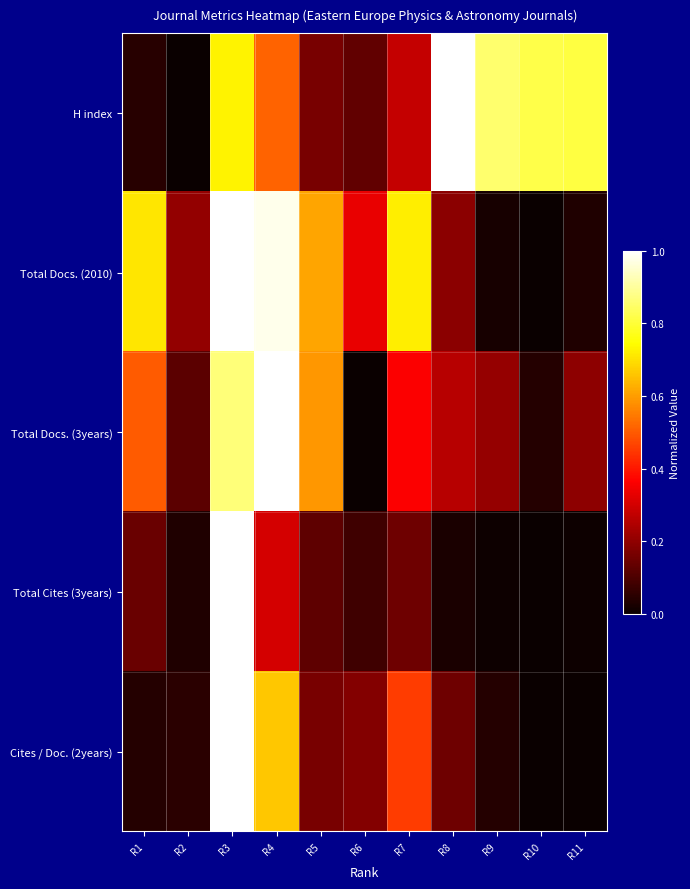

Reading left to right, list all the values displayed in this chart.

H index: R1=0.0	R2=0.0	R3=0.7	R4=0.5	R5=0.2	R6=0.1	R7=0.3	R8=1.0	R9=0.9	R10=0.8	R11=0.8
Total Docs. (2010): R1=0.7	R2=0.2	R3=1.0	R4=1.0	R5=0.6	R6=0.3	R7=0.7	R8=0.2	R9=0.0	R10=0.0	R11=0.0
Total Docs. (3years): R1=0.5	R2=0.1	R3=0.9	R4=1.0	R5=0.6	R6=0.0	R7=0.4	R8=0.3	R9=0.2	R10=0.0	R11=0.2
Total Cites (3years): R1=0.1	R2=0.0	R3=1.0	R4=0.3	R5=0.1	R6=0.1	R7=0.1	R8=0.0	R9=0.0	R10=0.0	R11=0.0
Cites / Doc. (2years): R1=0.0	R2=0.0	R3=1.0	R4=0.7	R5=0.2	R6=0.2	R7=0.5	R8=0.1	R9=0.0	R10=0.0	R11=0.0